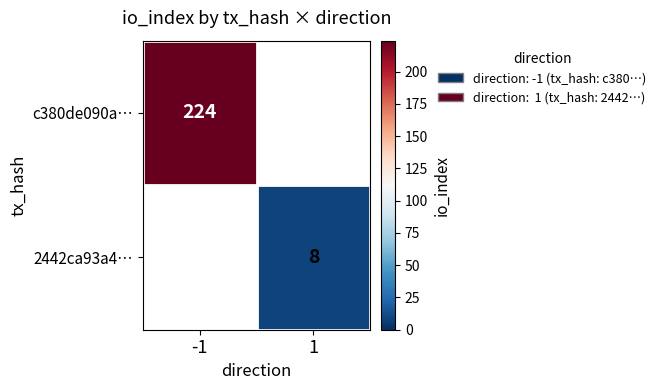

What is the smallest value displayed?

8.0